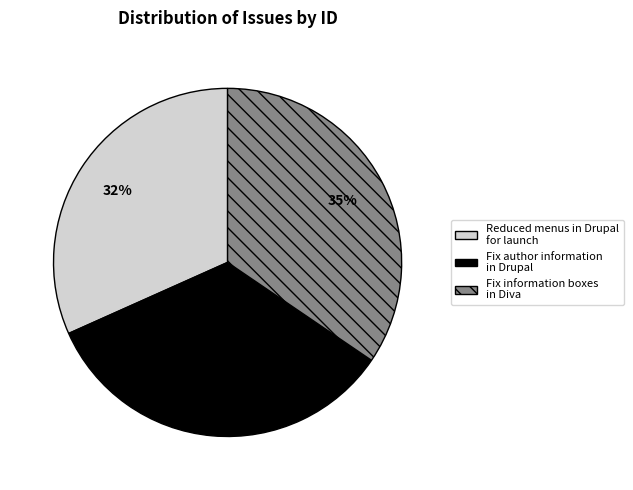

Which has a higher value, Fix author information in Drupal or Fix information boxes in Diva?

Fix information boxes in Diva